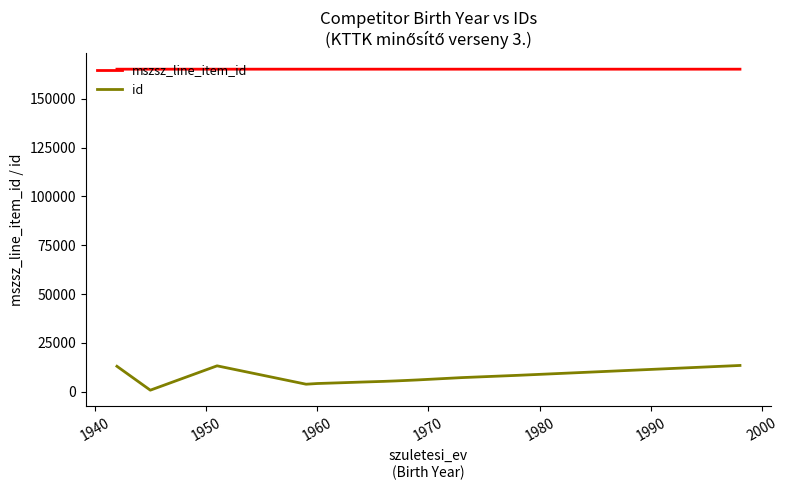

What is the sum of all mszsz_line_item_id values?

2311648